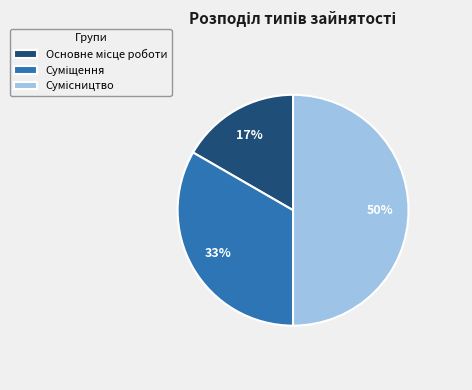

To the nearest percent, what is the average slice percentage?

33%